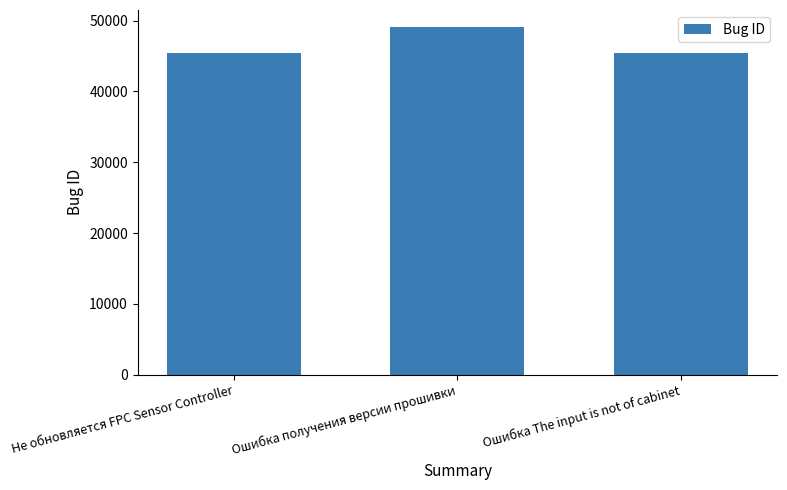

Where does the data first go above 45372?

Ошибка получения версии прошивки